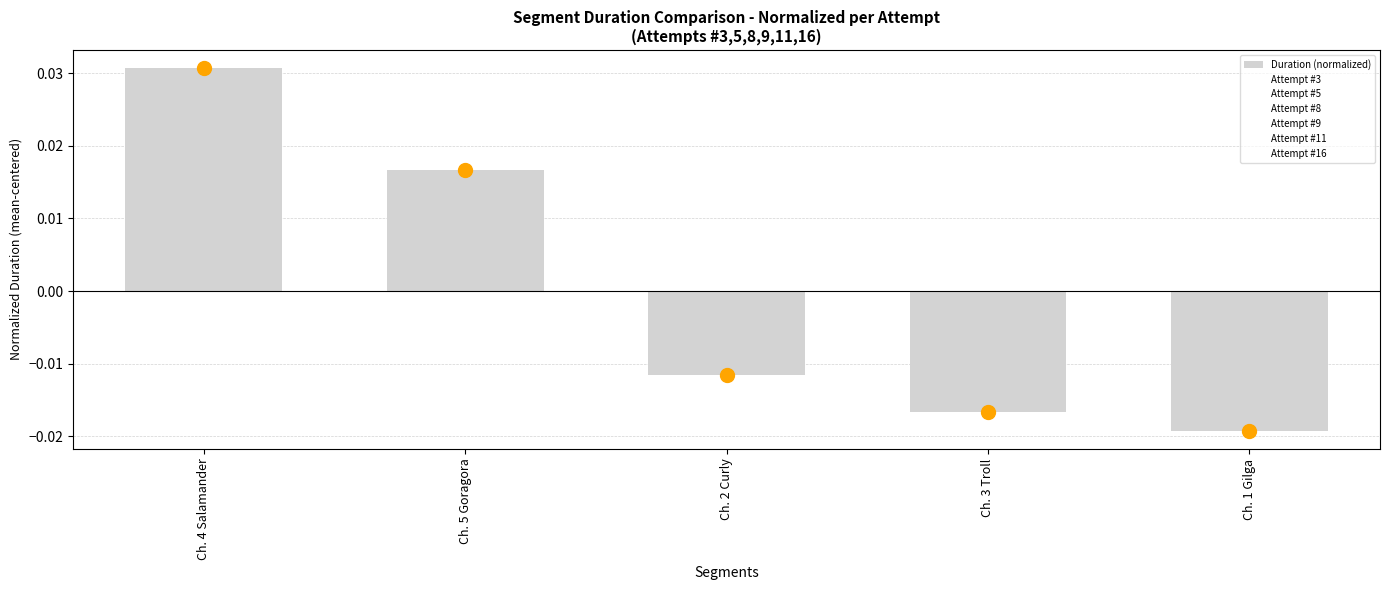

Where is the data nearest to the value 0?

Ch. 2 Curly